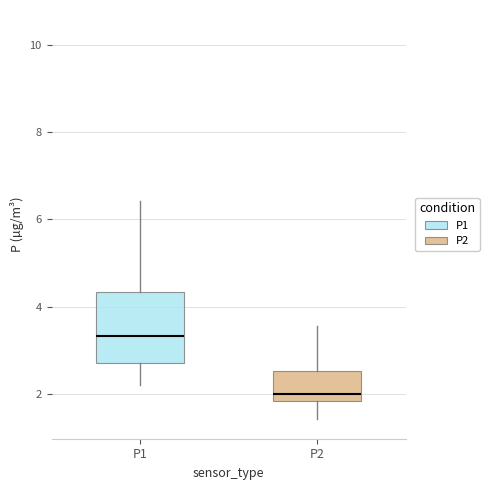

Reading left to right, read every box against the y-axis: the position of its median line, the range the box covers, and the ends of its whiskers. The values are not printed on the chart, so give them approximately, as read against the axis.

P1: median 3.4, box 2.8 to 4.4, whiskers 2.2 to 6.4
P2: median 2.0, box 1.8 to 2.6, whiskers 1.4 to 3.6